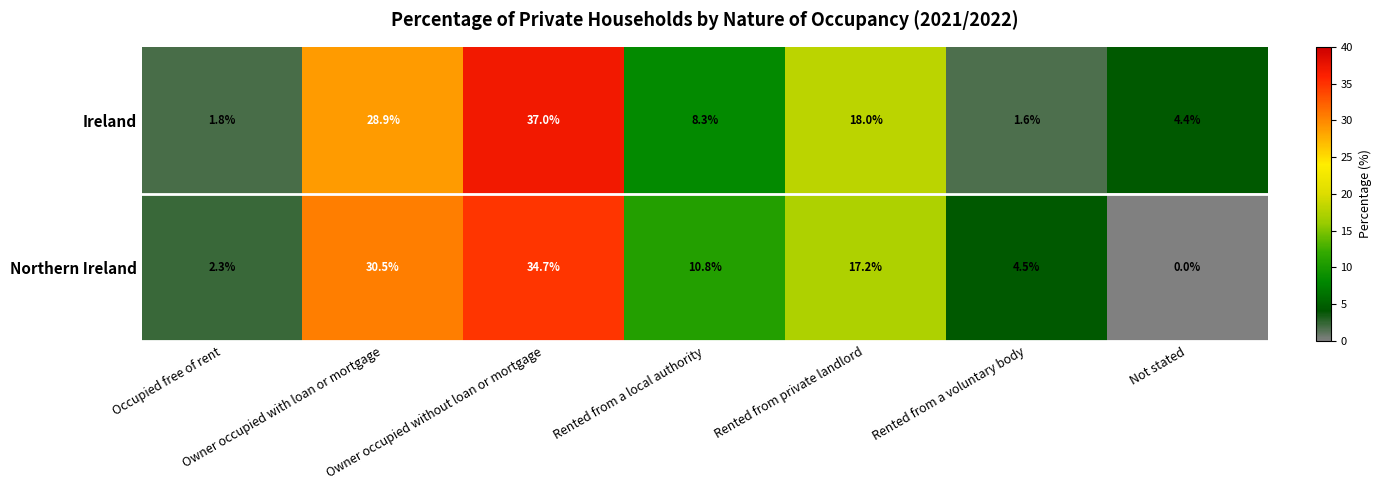

What is the sum of the Ireland values at Owner occupied without loan or mortgage and Rented from private landlord?

55.0